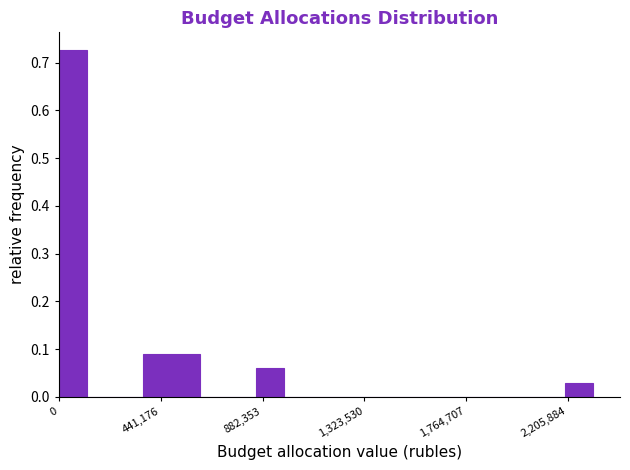

Around what value on the x-axis is the tallest bar? Give the approximate position of its centre, as read against the axis.

50000